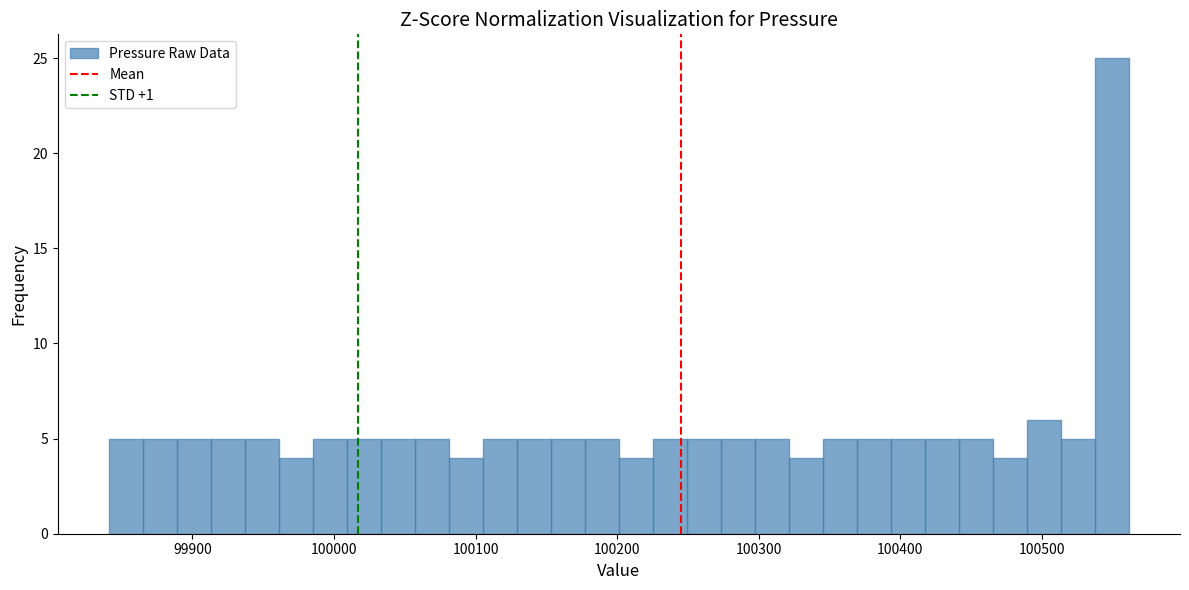

Read against the x-axis, roughly where is the centre of the tallest bar?

100550